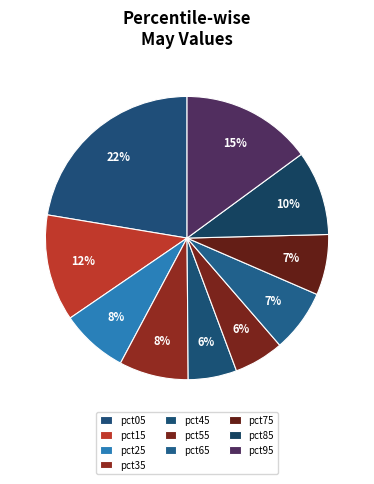

How many segments does this pie chart have?

10